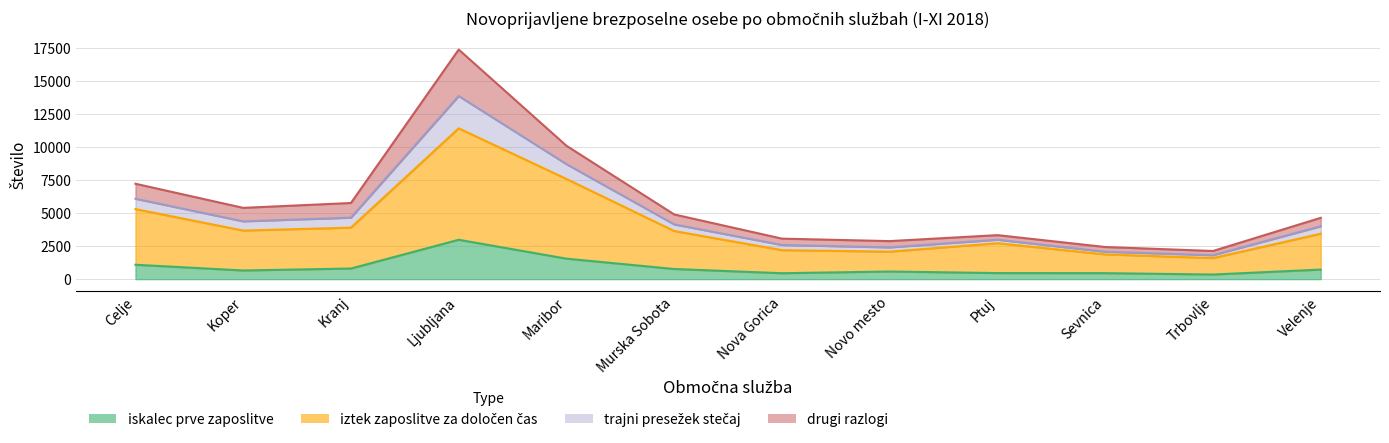

Between Kranj and Celje, which is larger?

Celje